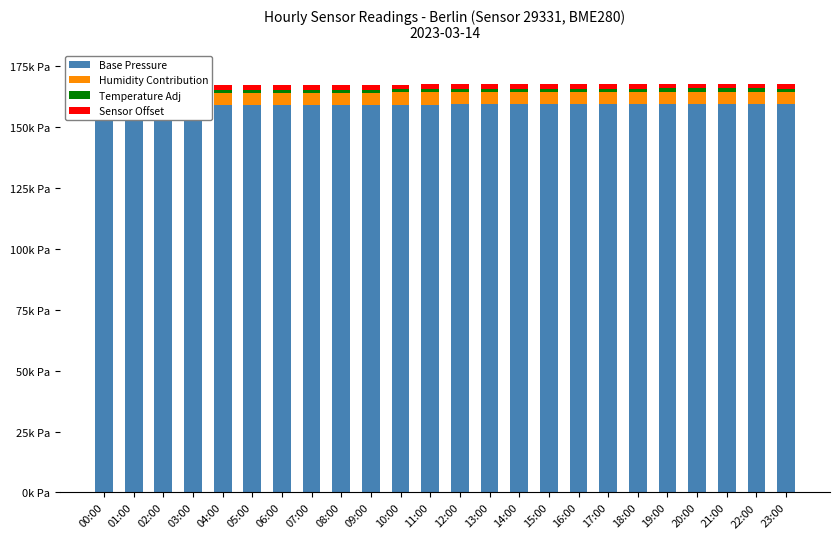

What is the average value of the Base Pressure series?

159148